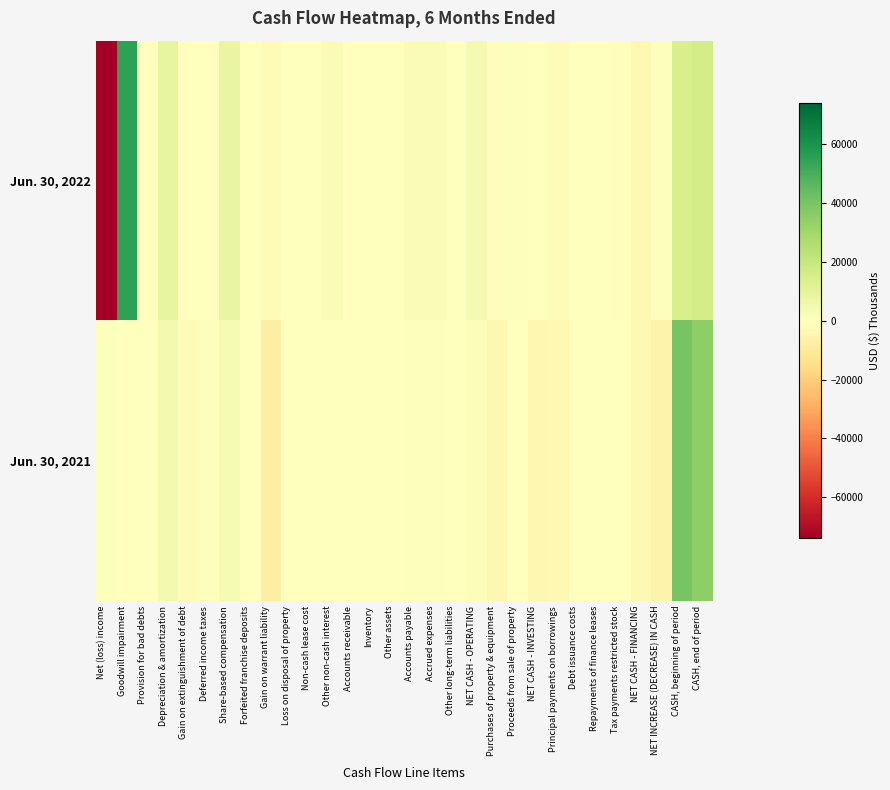

What is the spread (max minus min) of values at Tax payments restricted stock?

1086